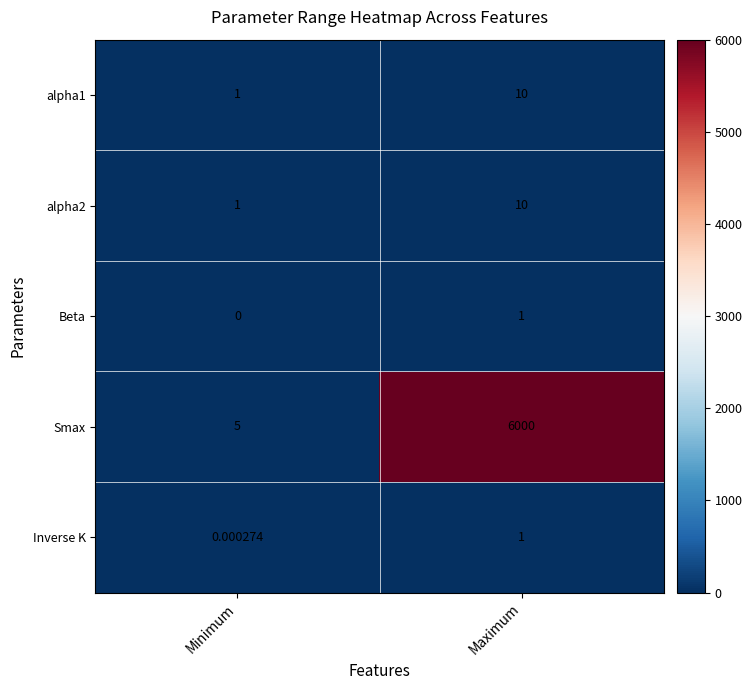

Which series changed the most between Minimum and Maximum?

Smax